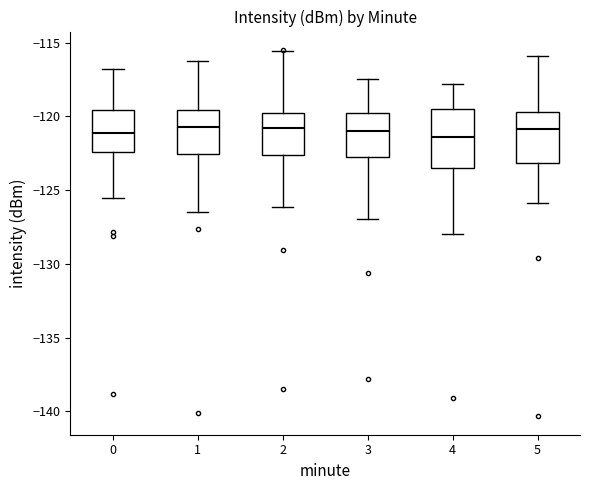

Reading left to right, read every box against the y-axis: the position of its median line, the range the box covers, and the ends of its whiskers. The values are not printed on the chart, so give them approximately, as read against the axis.

0: median -121.0, box -122.5 to -119.5, whiskers -125.5 to -117.0
1: median -120.5, box -122.5 to -119.5, whiskers -126.5 to -116.5
2: median -121.0, box -122.5 to -120.0, whiskers -126.0 to -115.5
3: median -121.0, box -123.0 to -120.0, whiskers -127.0 to -117.5
4: median -121.5, box -123.5 to -119.5, whiskers -128.0 to -118.0
5: median -121.0, box -123.0 to -119.5, whiskers -126.0 to -116.0